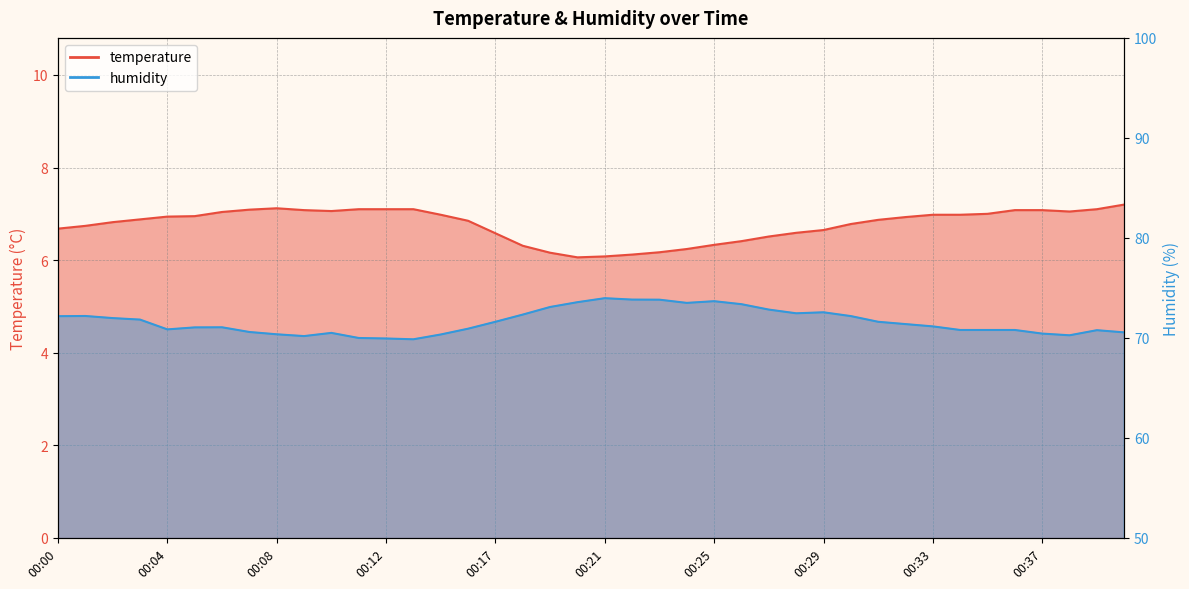

Is the value of humidity at 00:29 greater than the value of temperature at 00:38?

Yes